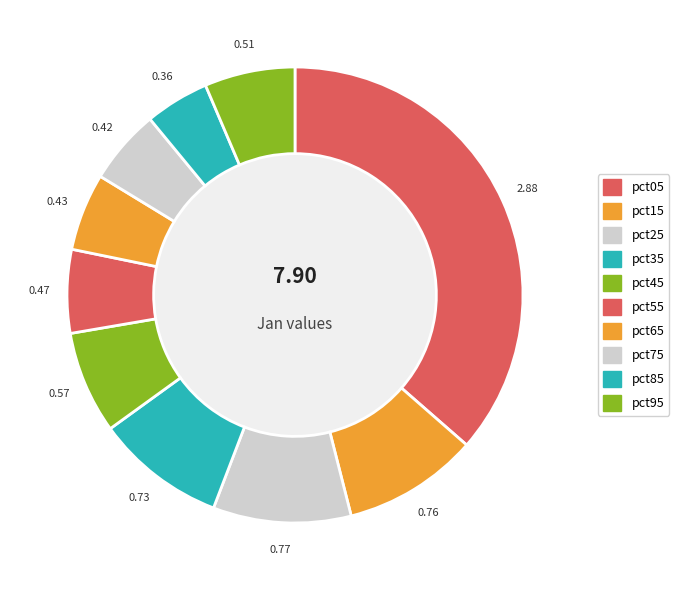

Does pct25 represent more than half of the total?

No